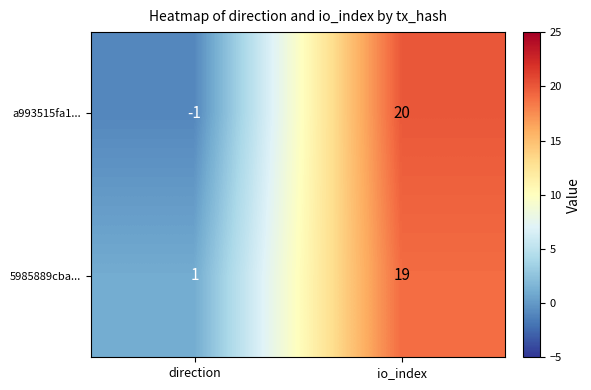

What is the greatest value displayed?

20